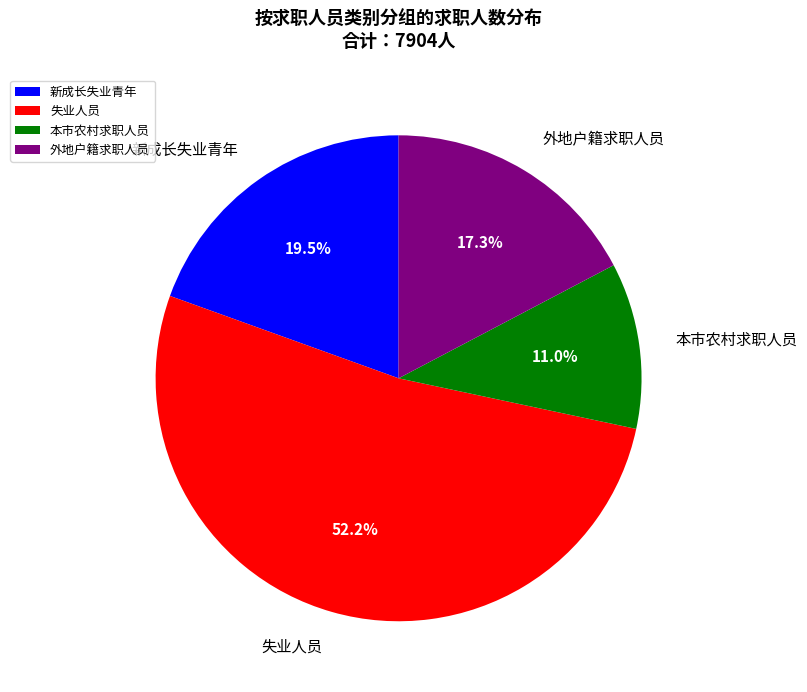

How much of the chart is everything except 本市农村求职人员?

89.0%